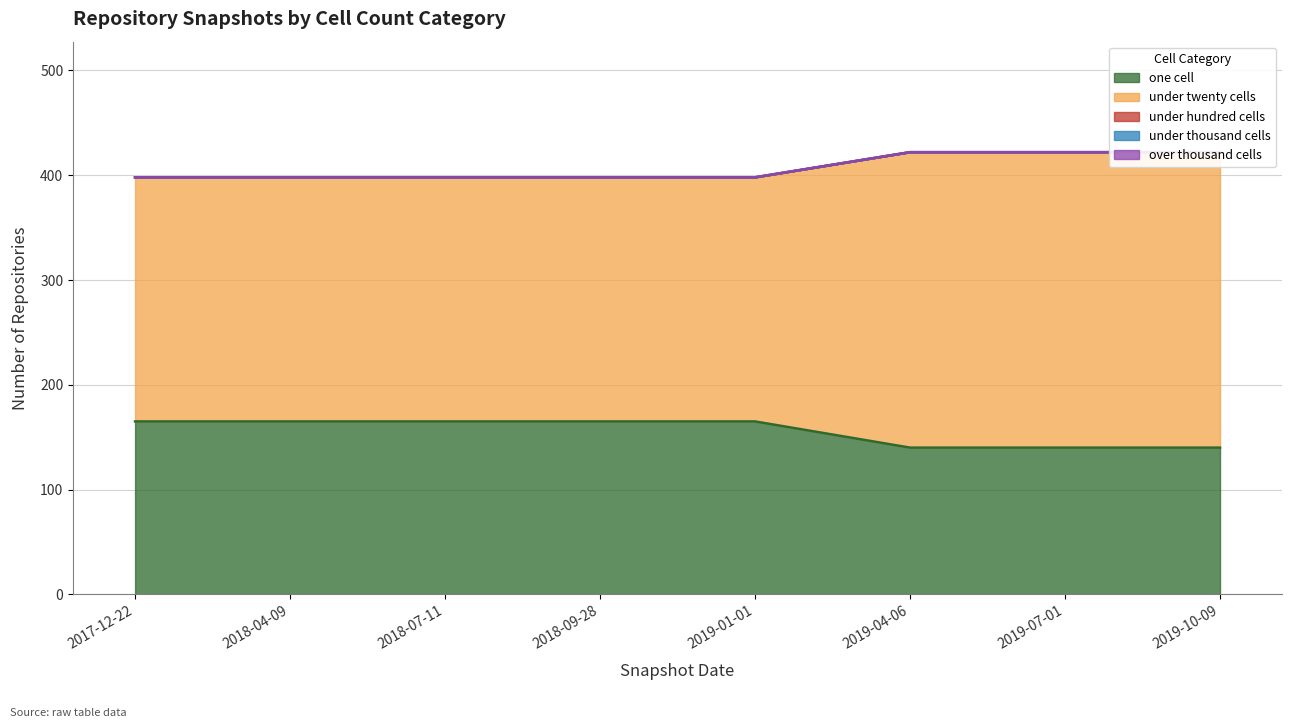

The under_hundred_cells series shows 0 at 2018-09-28. True or false?

True